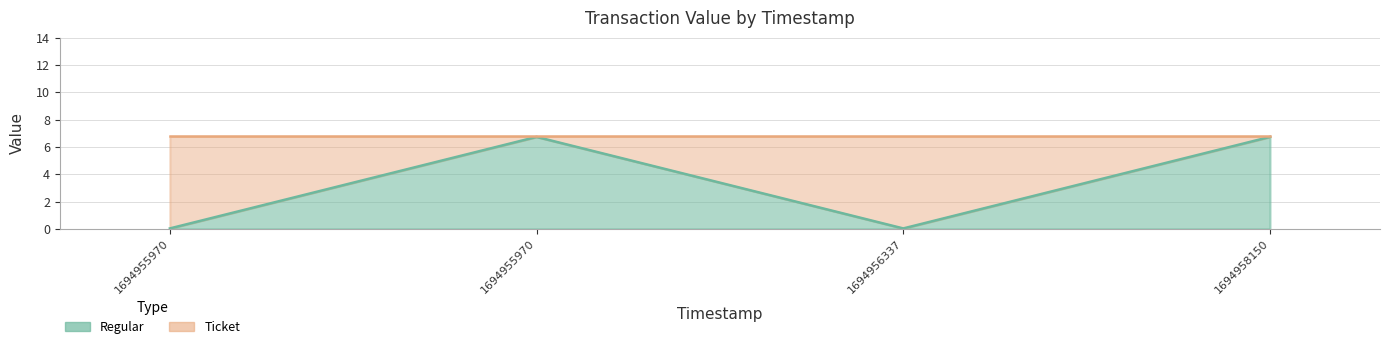

The chart shows a value of 0.0 at 1694955970. True or false?

False